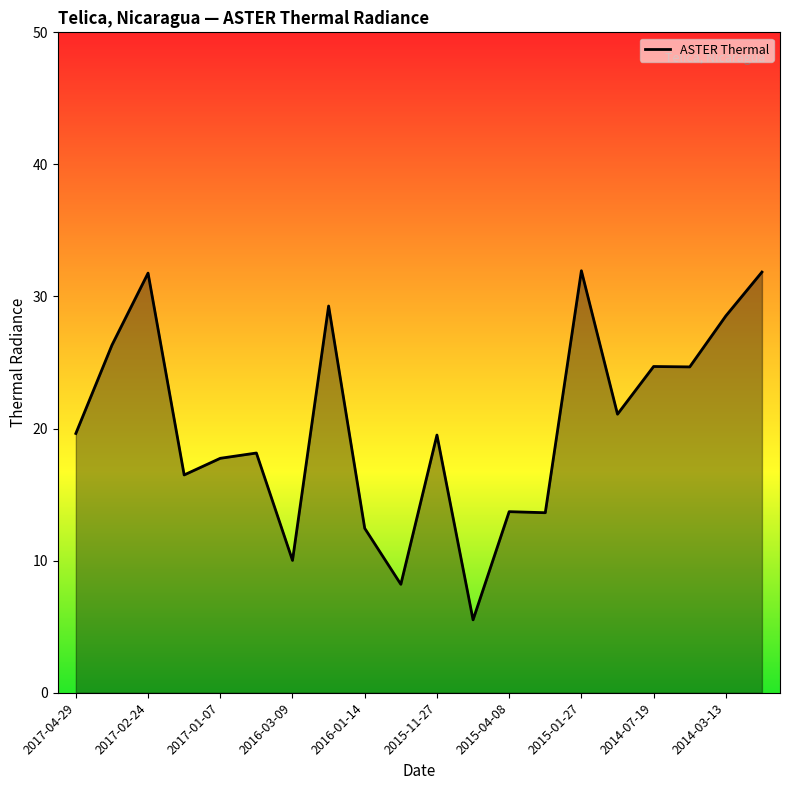

True or false: the data shows 5.5 at 2016-03-09.

False